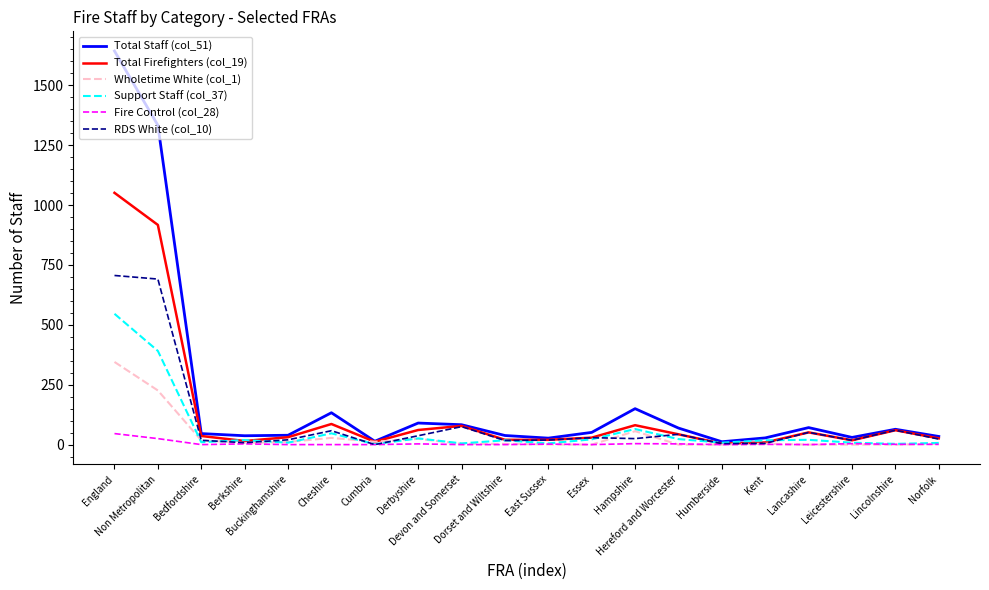

Which series has the widest spread of values?

Total Staff (col_51)